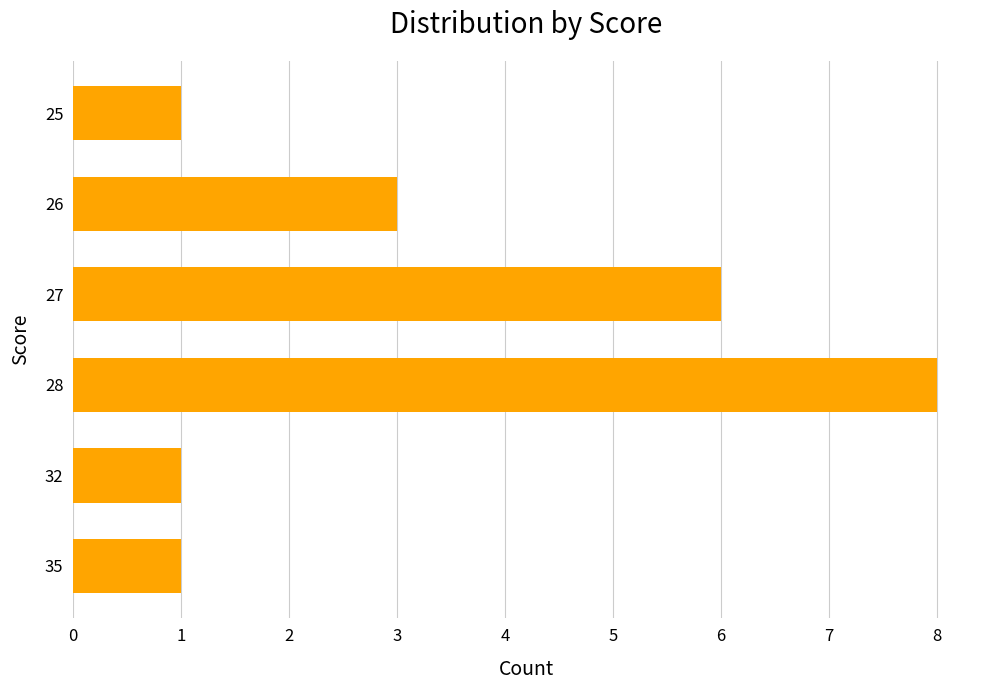

Reading bottom to top, list all the values displayed in this chart.

35=1	32=1	28=8	27=6	26=3	25=1